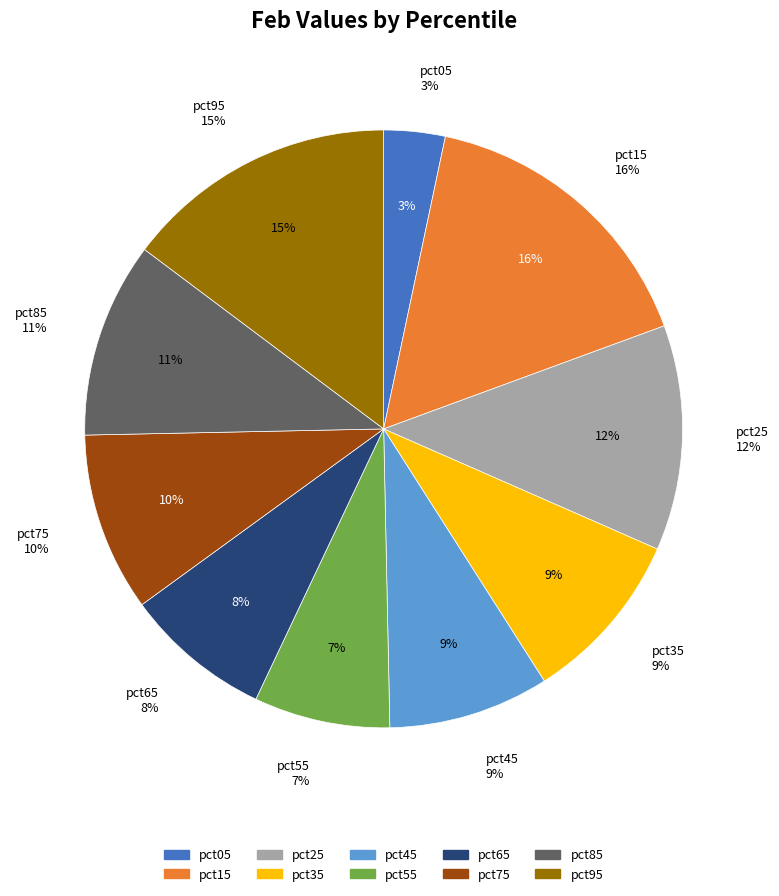

To the nearest percent, what percentage of the pie is pct65?

8%